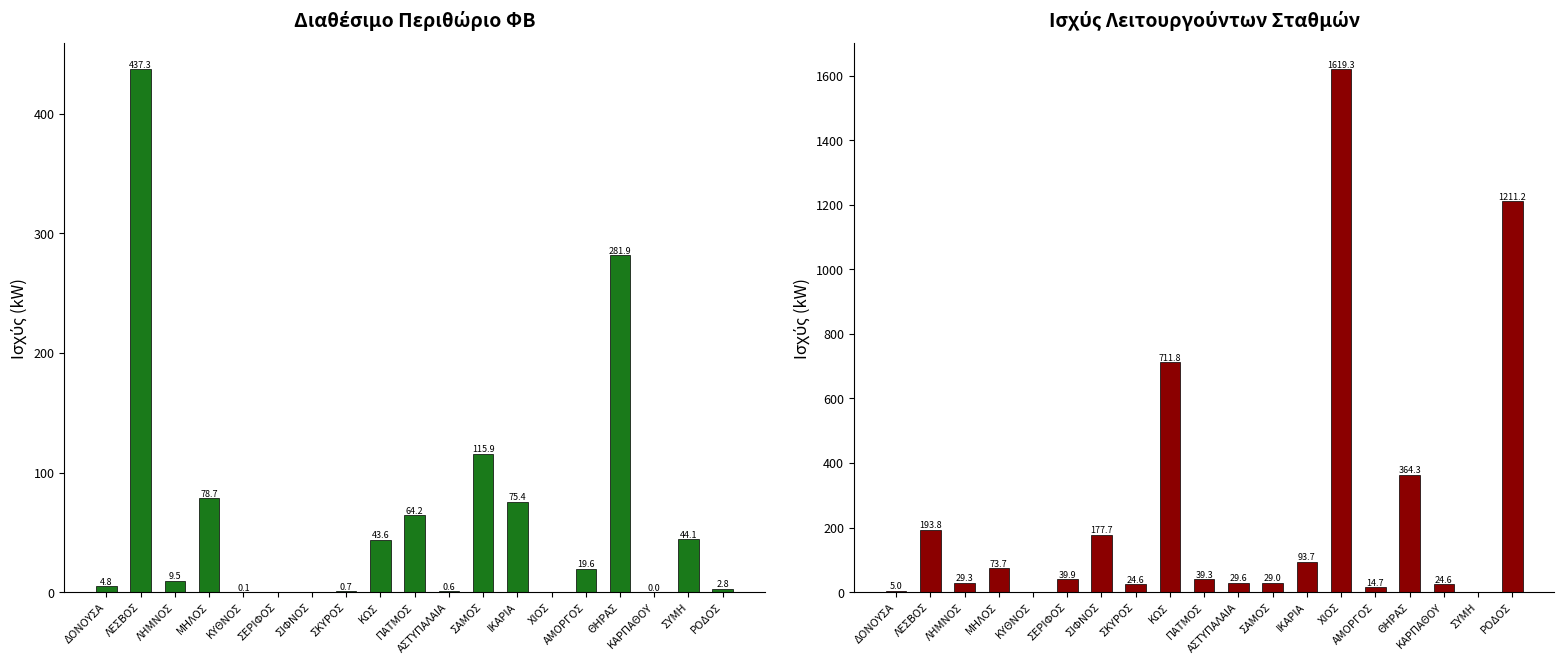

The Διαθέσιμο Περιθώριο ΦΒ (kW) series shows 0.6 at ΑΣΤΥΠΑΛΑΙΑ. True or false?

True